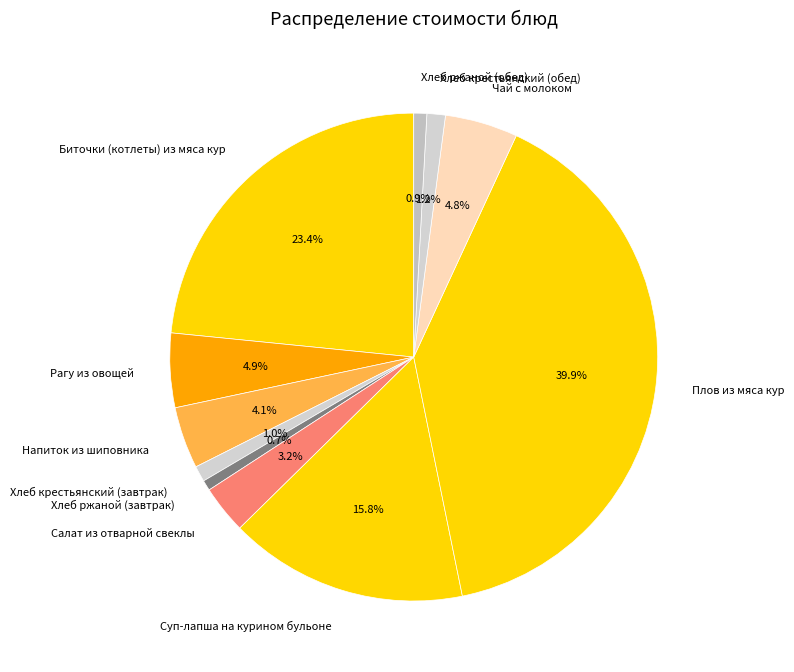

To the nearest percent, what is the average slice percentage?

9%